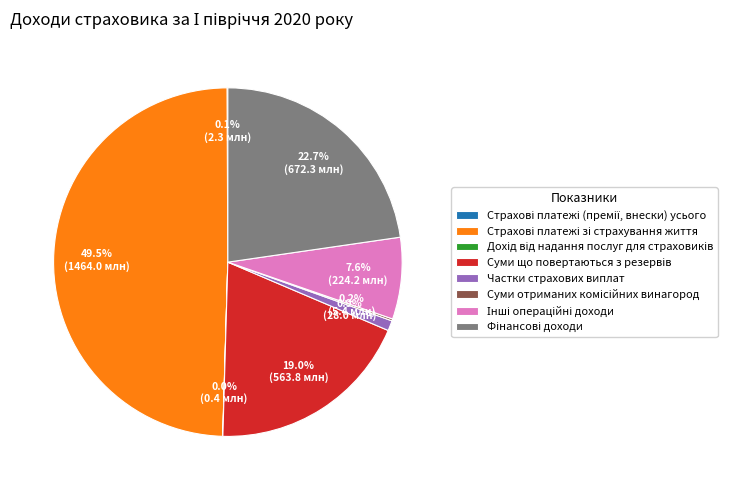

How many segments does this pie chart have?

8